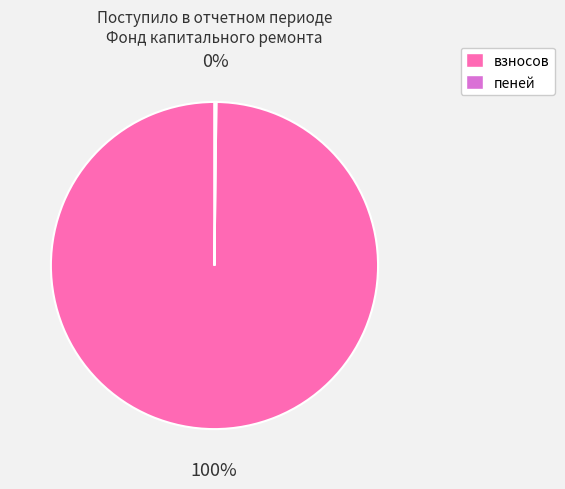

What is the largest slice in the pie chart?

взносов